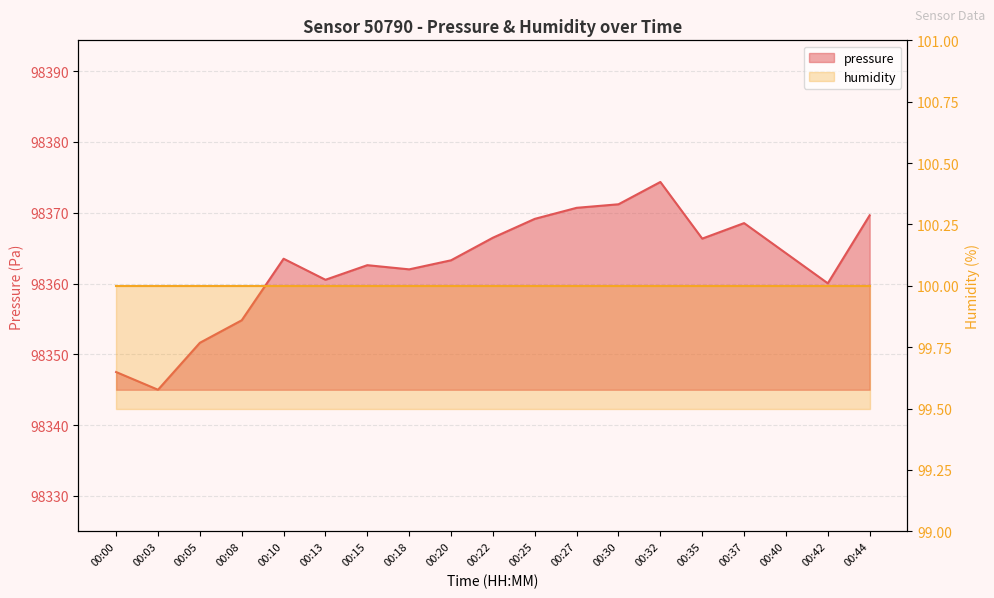

Read the value at 00:10.

98363.5